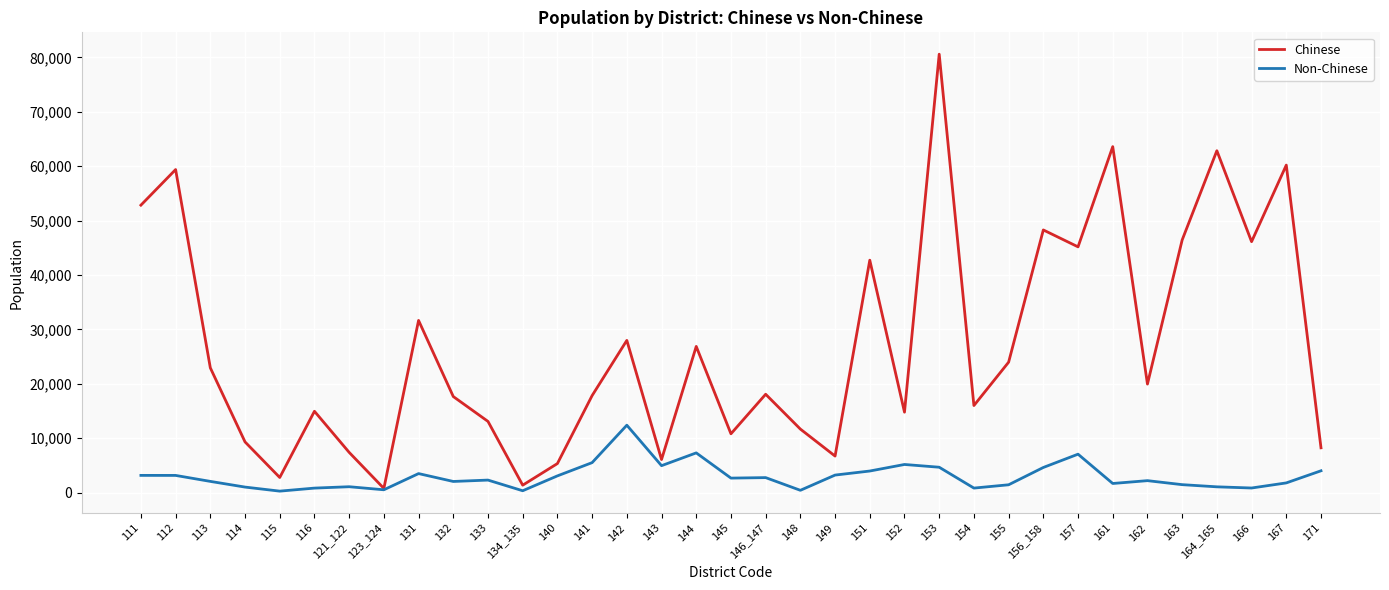

What is the difference between the highest and lowest values at 167?

58424